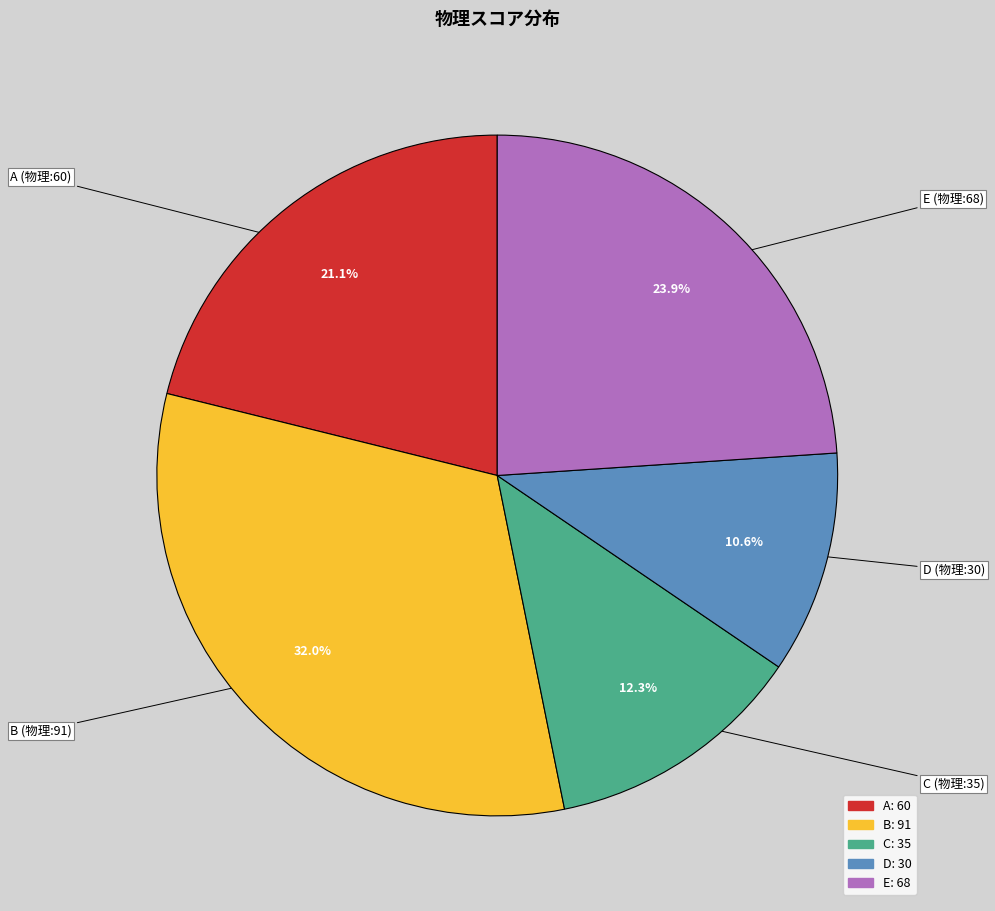

To the nearest percent, what is the difference between the largest and smallest slice percentages?

21%